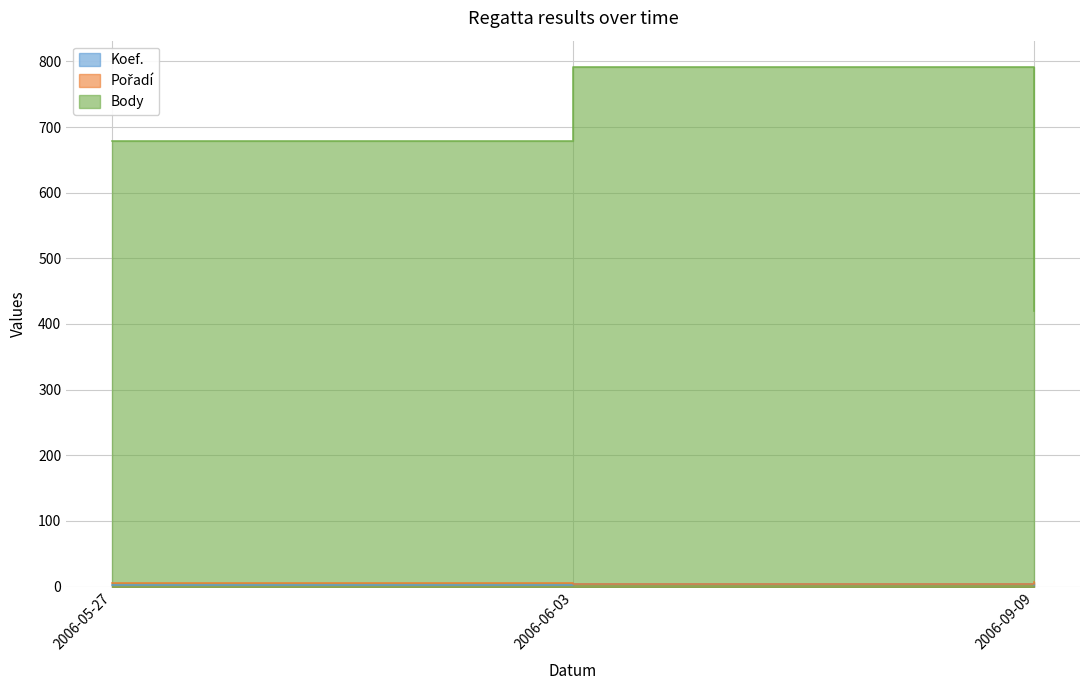

What is the difference between the maximum and minimum values in the Pořadí series?

3